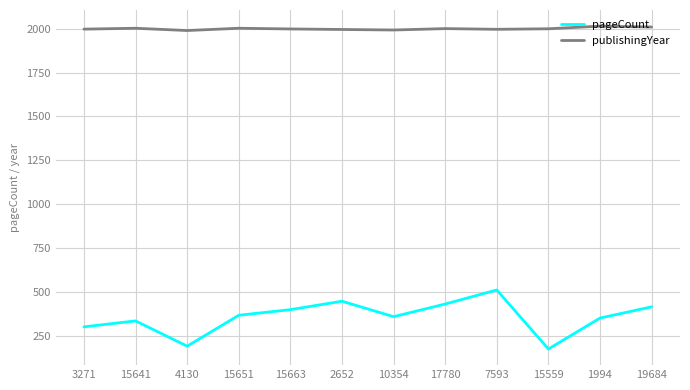

True or false: pageCount and publishingYear cross at least once.

False